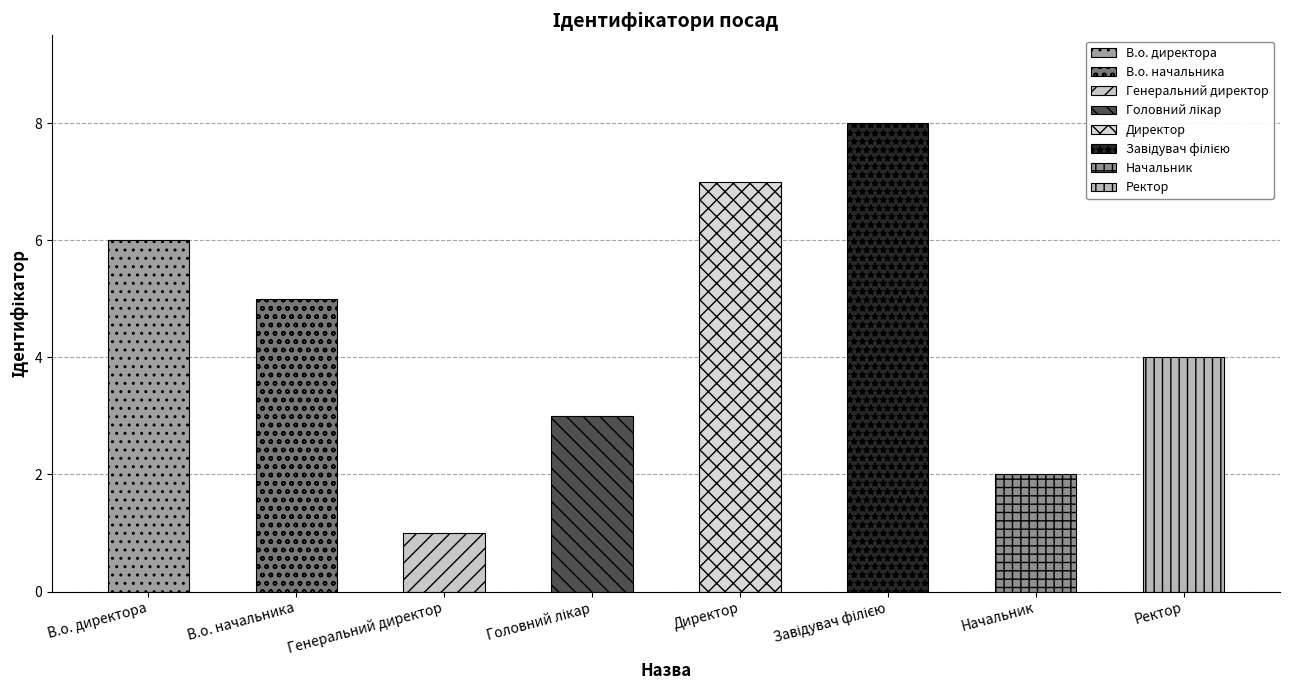

The value at Генеральний директор is 1. True or false?

False